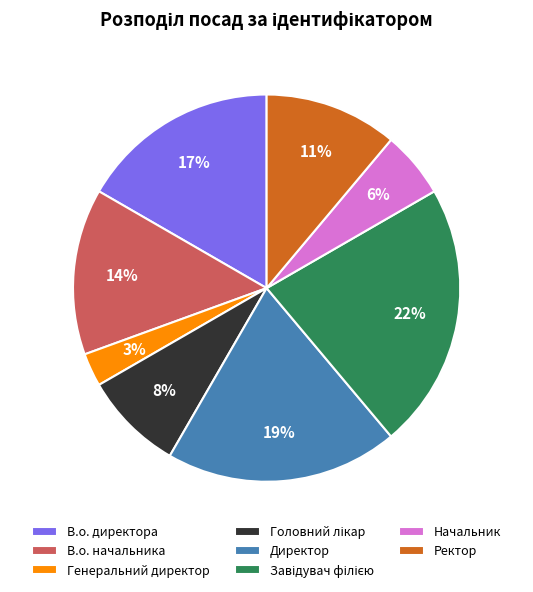

Is there any slice that represents more than half of the pie?

No